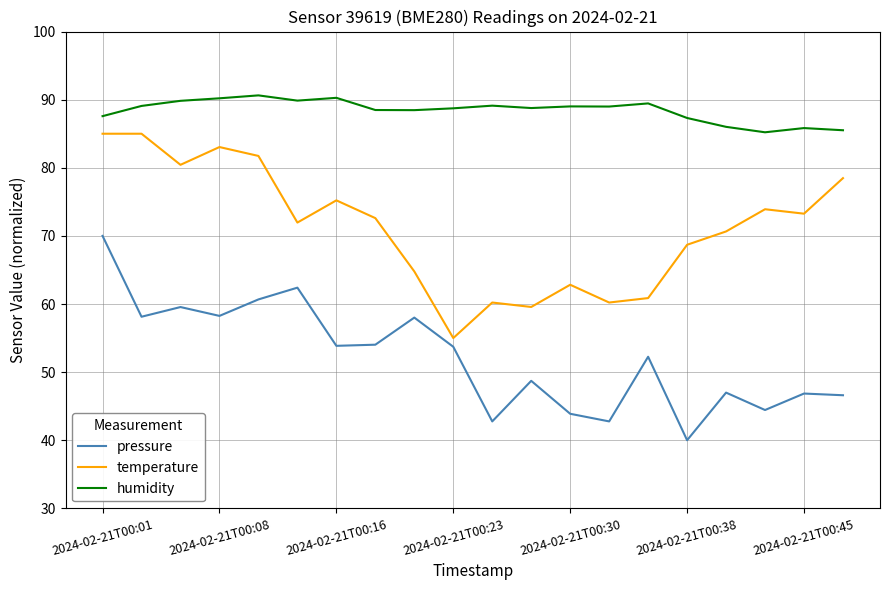

What is the smallest value displayed?

40.0